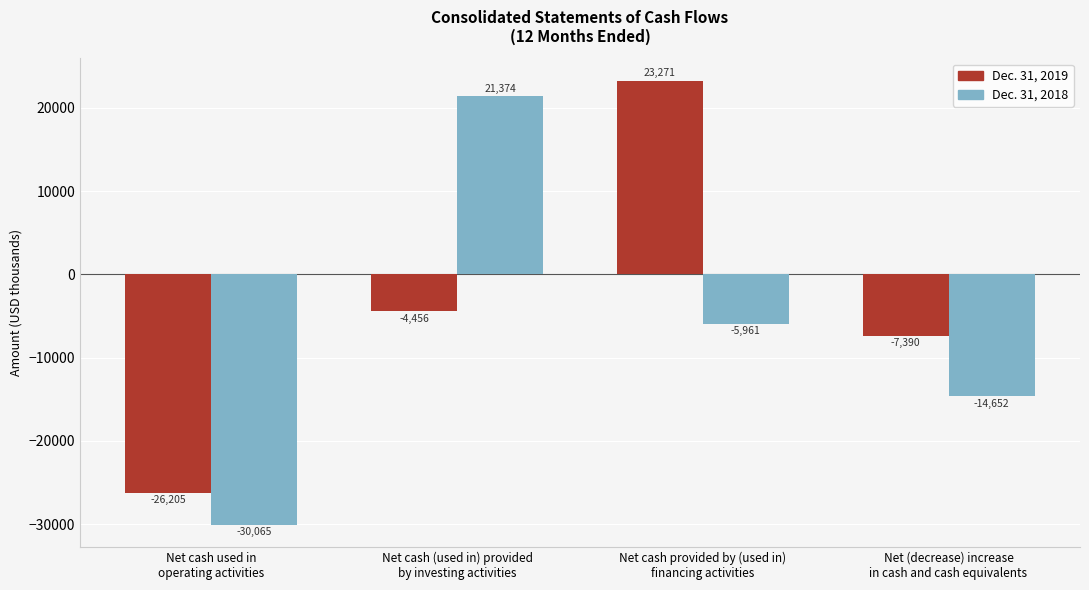

Rank the series by their average value, from highest to lowest.

Dec. 31, 2019, Dec. 31, 2018